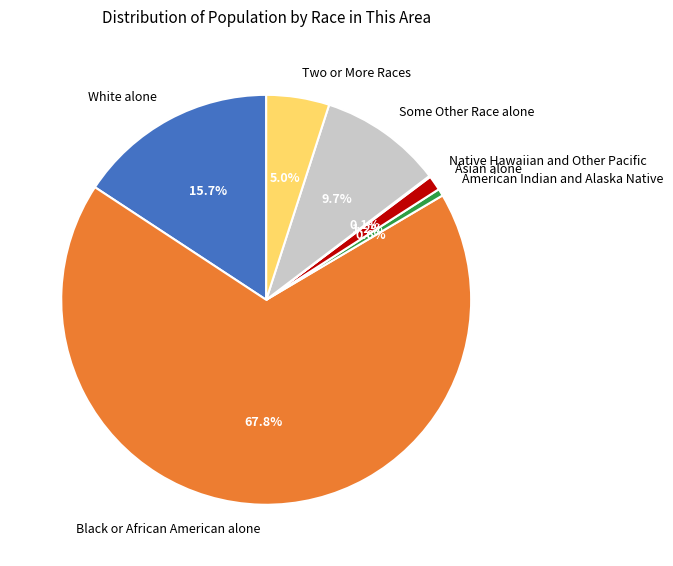

To the nearest percent, what portion does Some Other Race alone represent?

10%